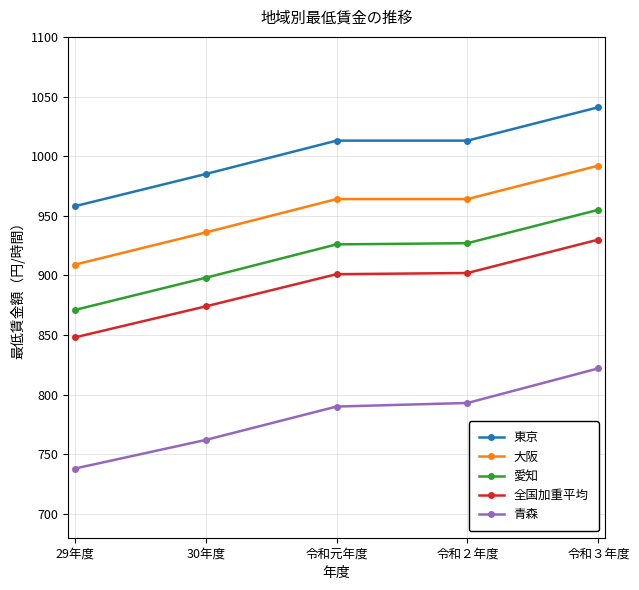

What is the sum of the 青森 values at 29年度 and 令和３年度?

1560